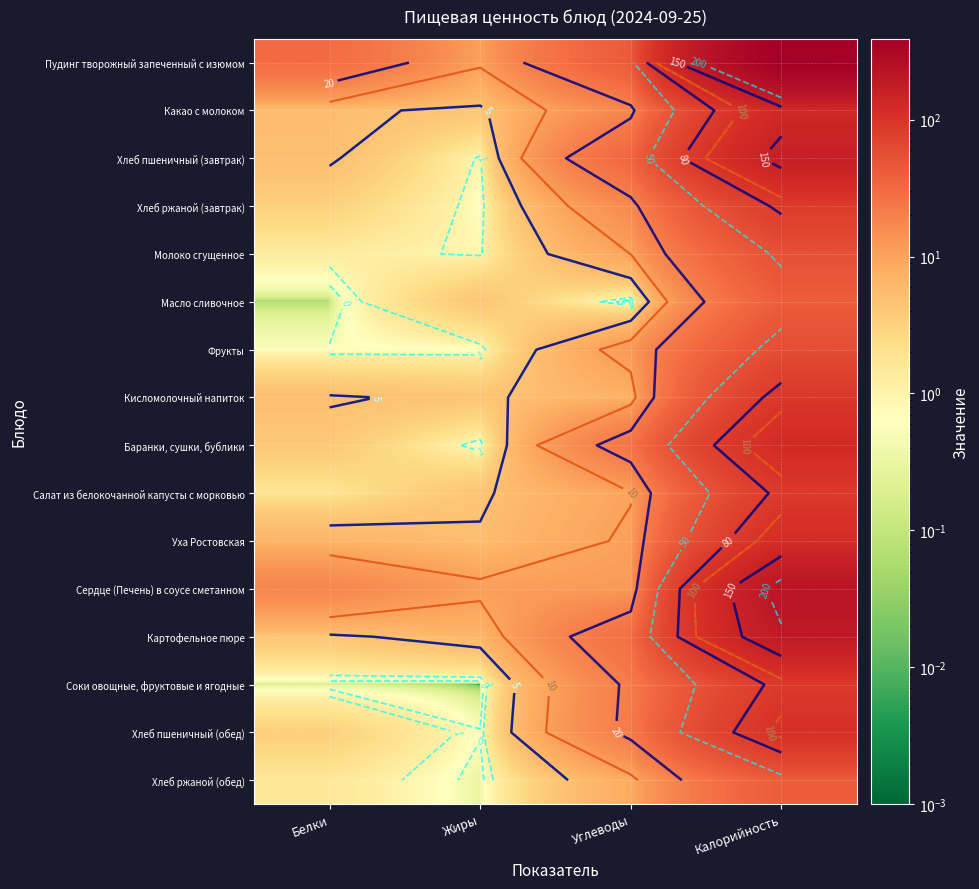

What is the difference between the maximum and minimum values in the Фрукты series?

56.6